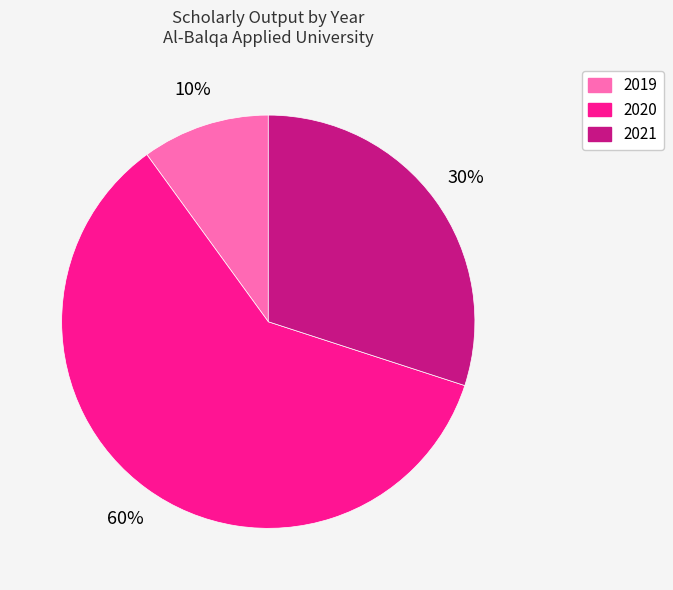

Is there any slice that represents more than half of the pie?

Yes